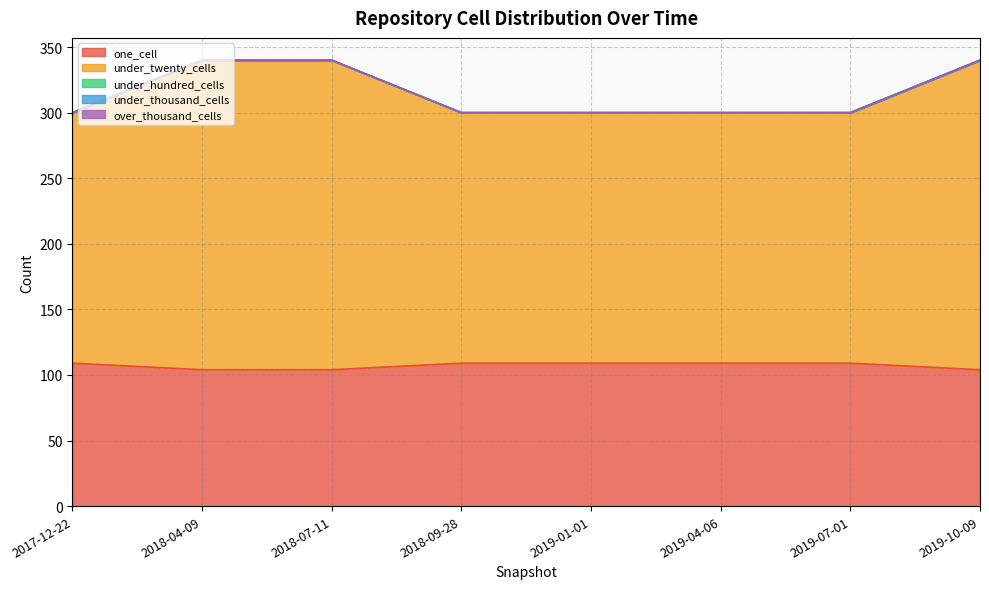

The over_thousand_cells series shows 0 at 2019-04-06. True or false?

True